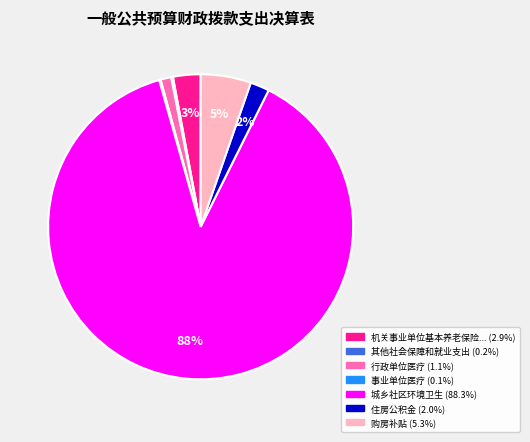

Is there a majority slice in this chart?

Yes